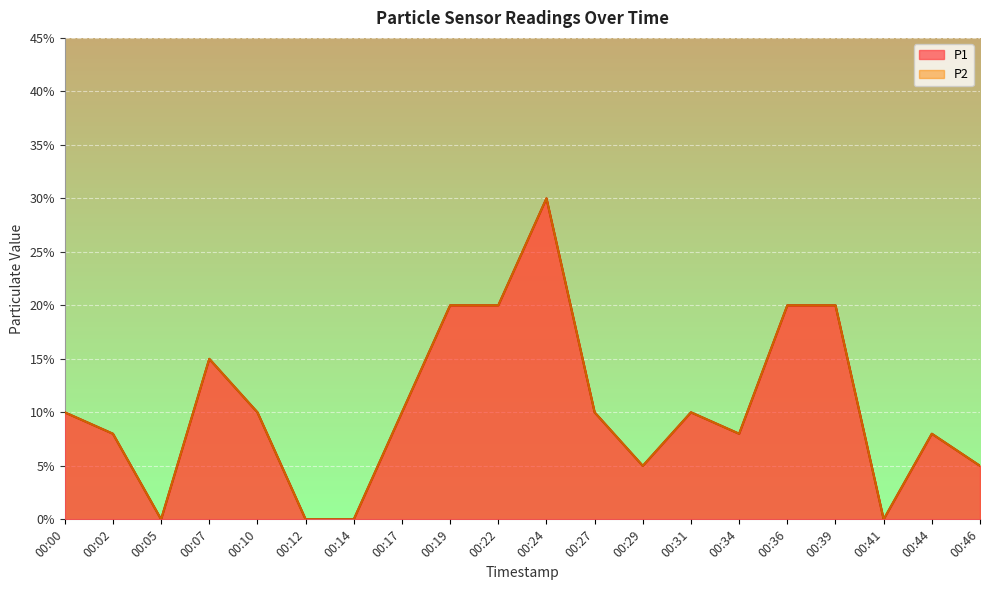

Count the number of data series in this chart.

2